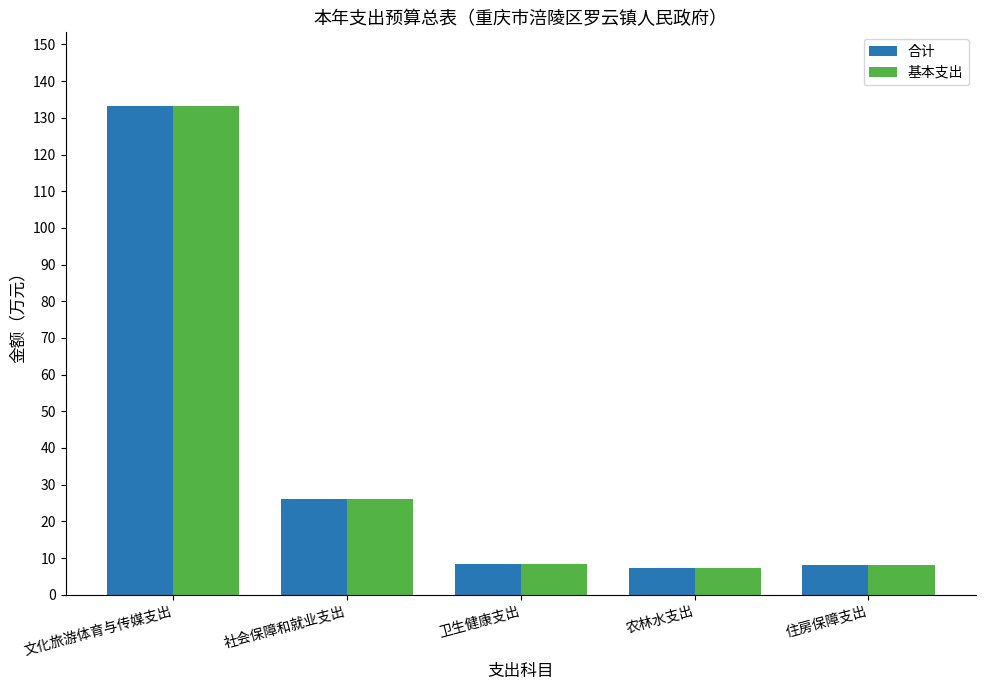

The value of 合计 at 卫生健康支出 is 13.5. True or false?

False